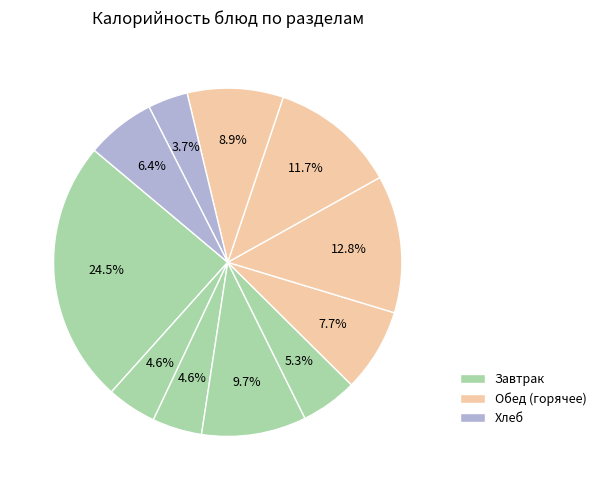

Is there any slice that represents more than half of the pie?

No